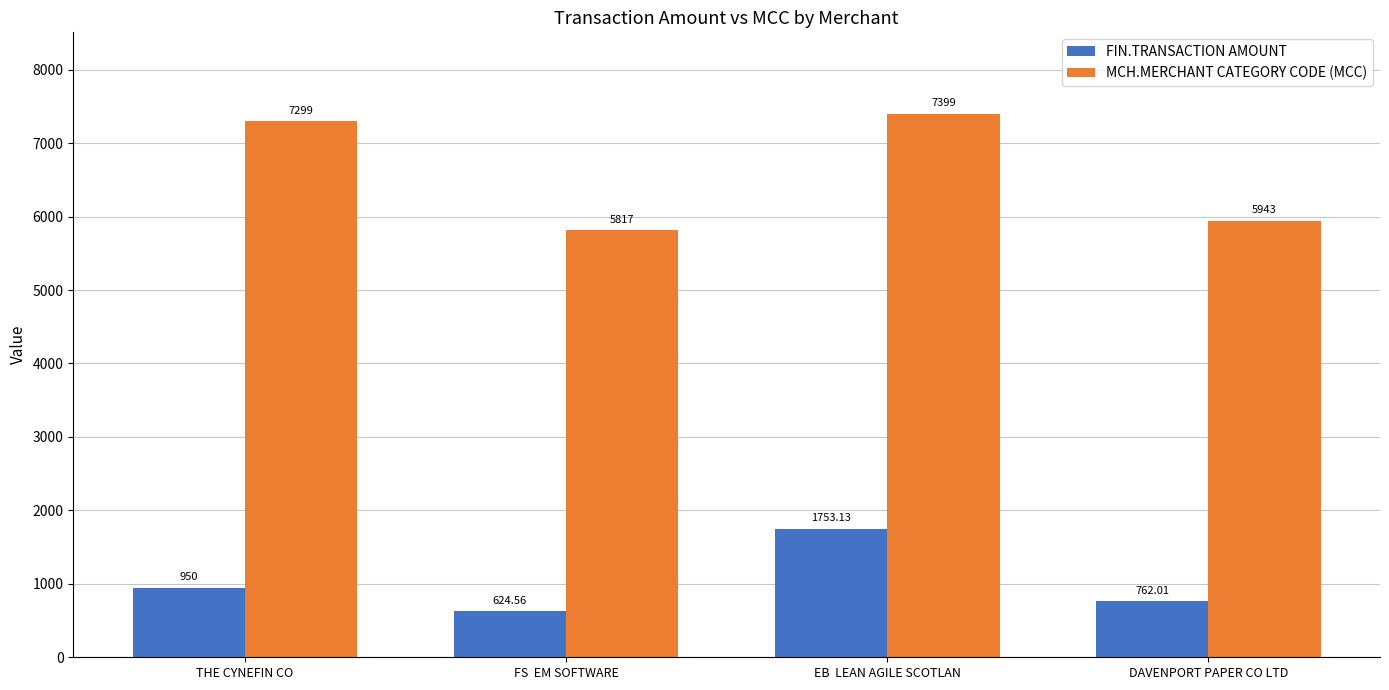

Count the number of data series in this chart.

2